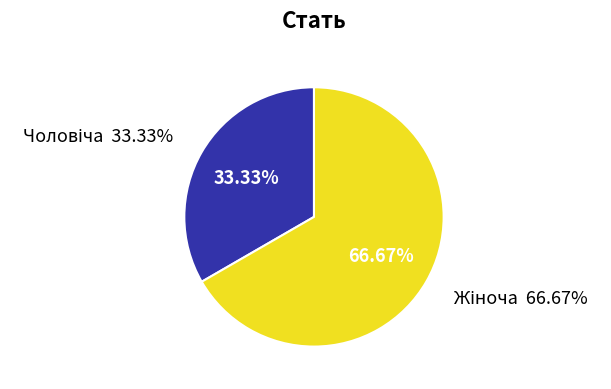

Which slice is the largest?

Жіноча